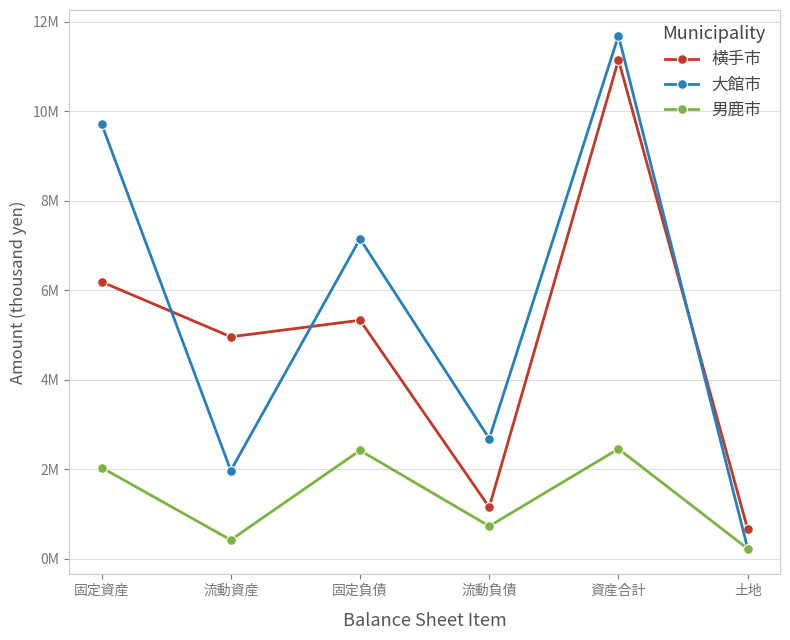

Reading left to right, what are all the values shown in this chart?

横手市: 固定資産=6184871	流動資産=4957354	固定負債=5326563	流動負債=1150610	資産合計=11142225	土地=659234
大館市: 固定資産=9715778	流動資産=1968802	固定負債=7145150	流動負債=2683157	資産合計=11684580	土地=225055
男鹿市: 固定資産=2035094	流動資産=418275	固定負債=2419137	流動負債=726538	資産合計=2453369	土地=222283